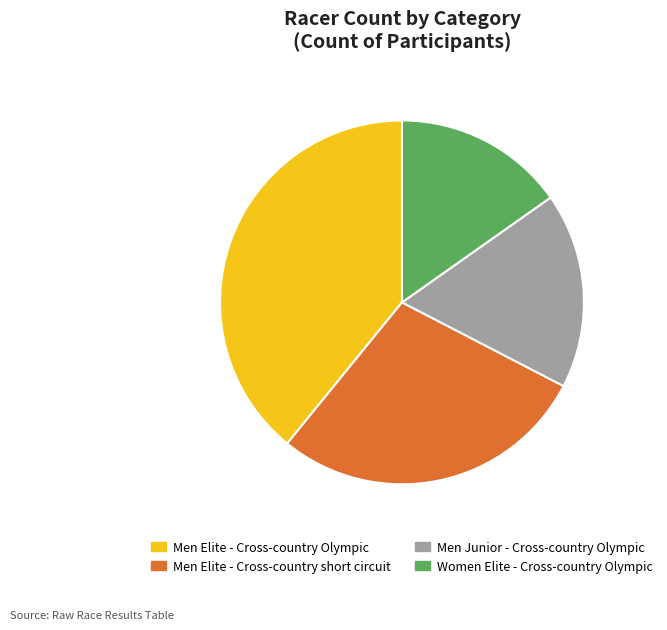

Which slice is the largest?

Men Elite - Cross-country Olympic